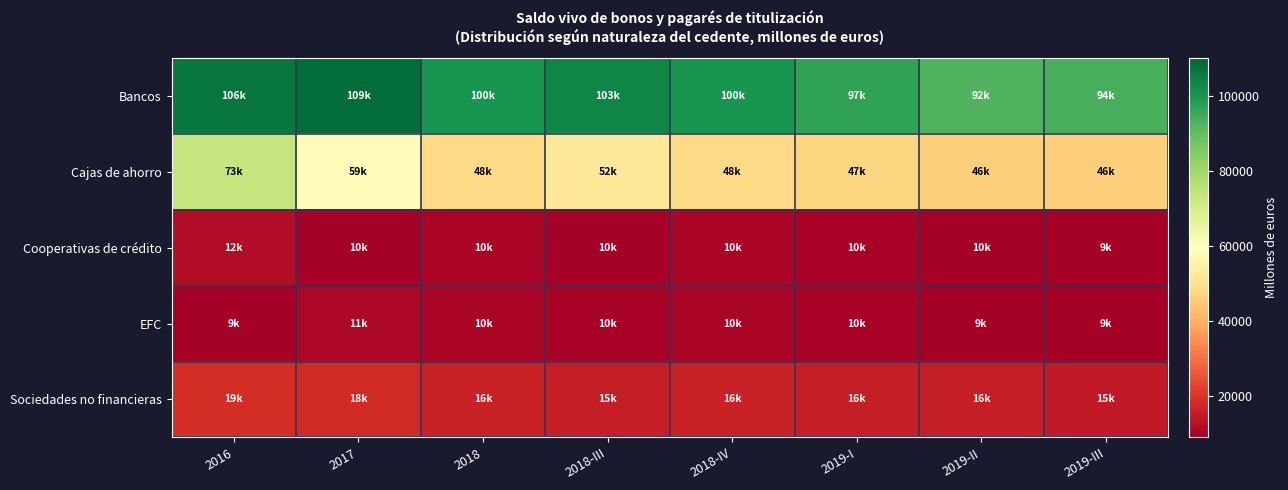

Rank the series at 2019-I from lowest to highest value.

EFC, Cooperativas de crédito, Sociedades no financieras, Cajas de ahorro, Bancos